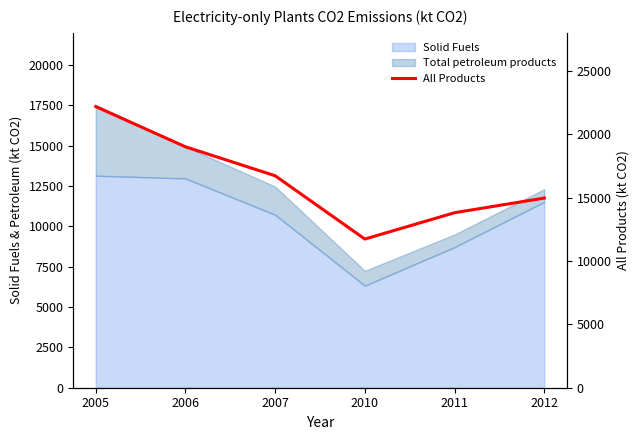

The chart shows a value of 11730.5 at 2010. True or false?

True